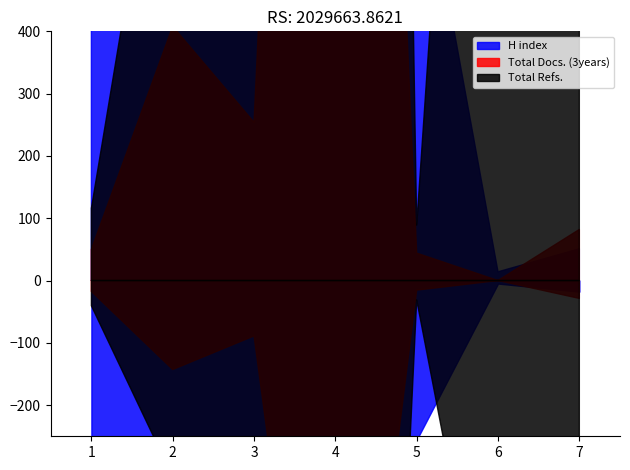

Rank the series by their maximum value, from lowest to highest.

H index, Total Docs. (3years), Total Refs.